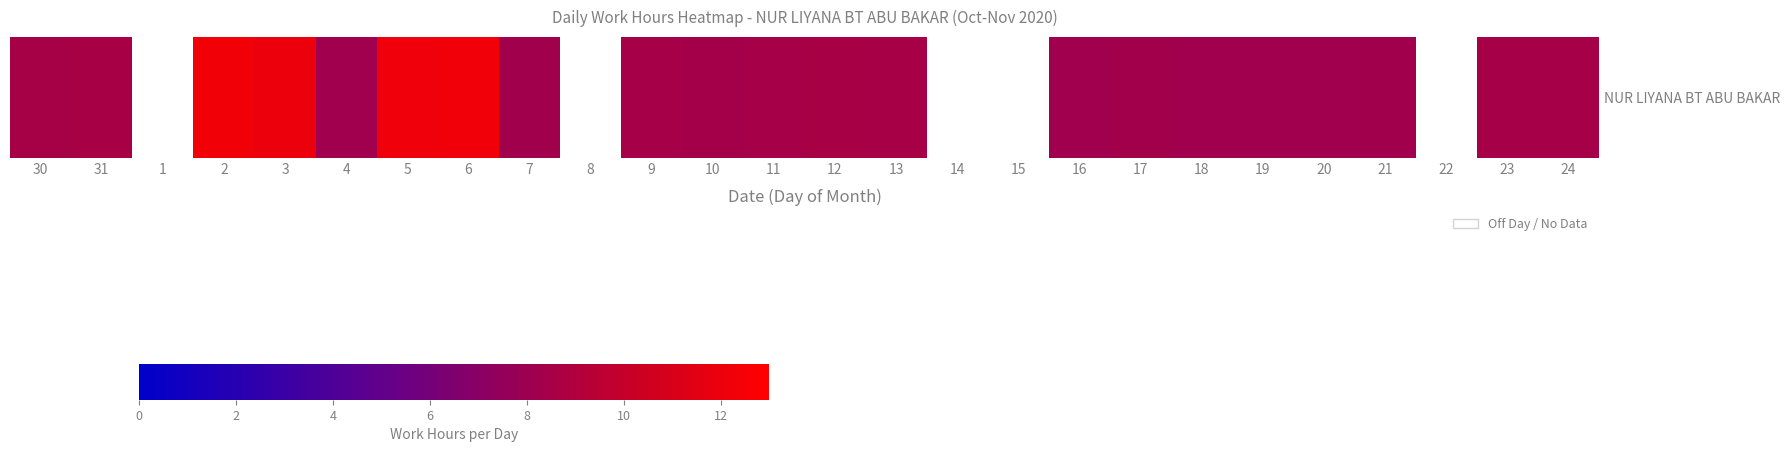

What is the maximum value shown in the chart?

12.3